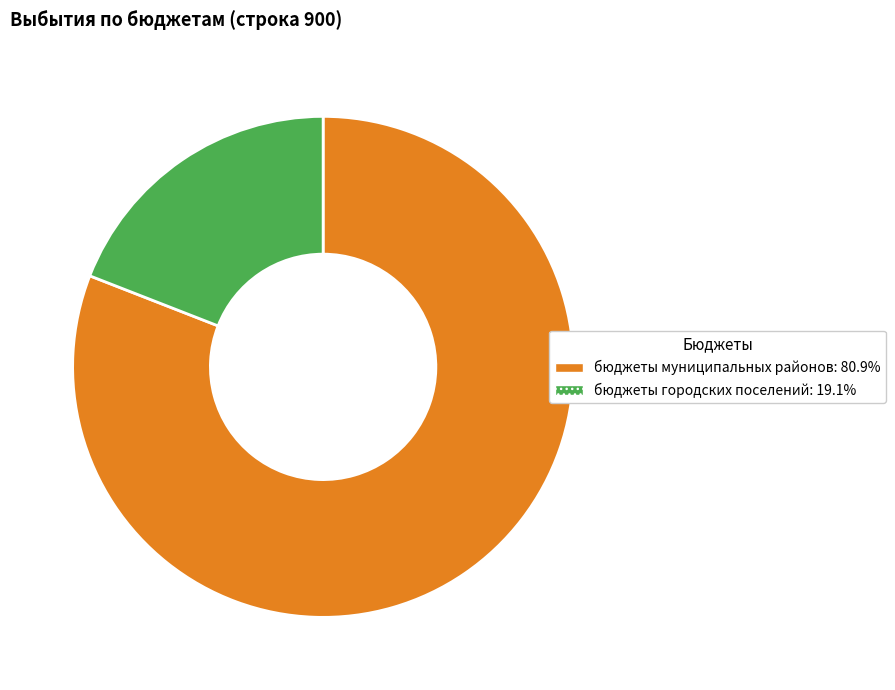

What is the smallest slice in the pie chart?

бюджеты городских поселений